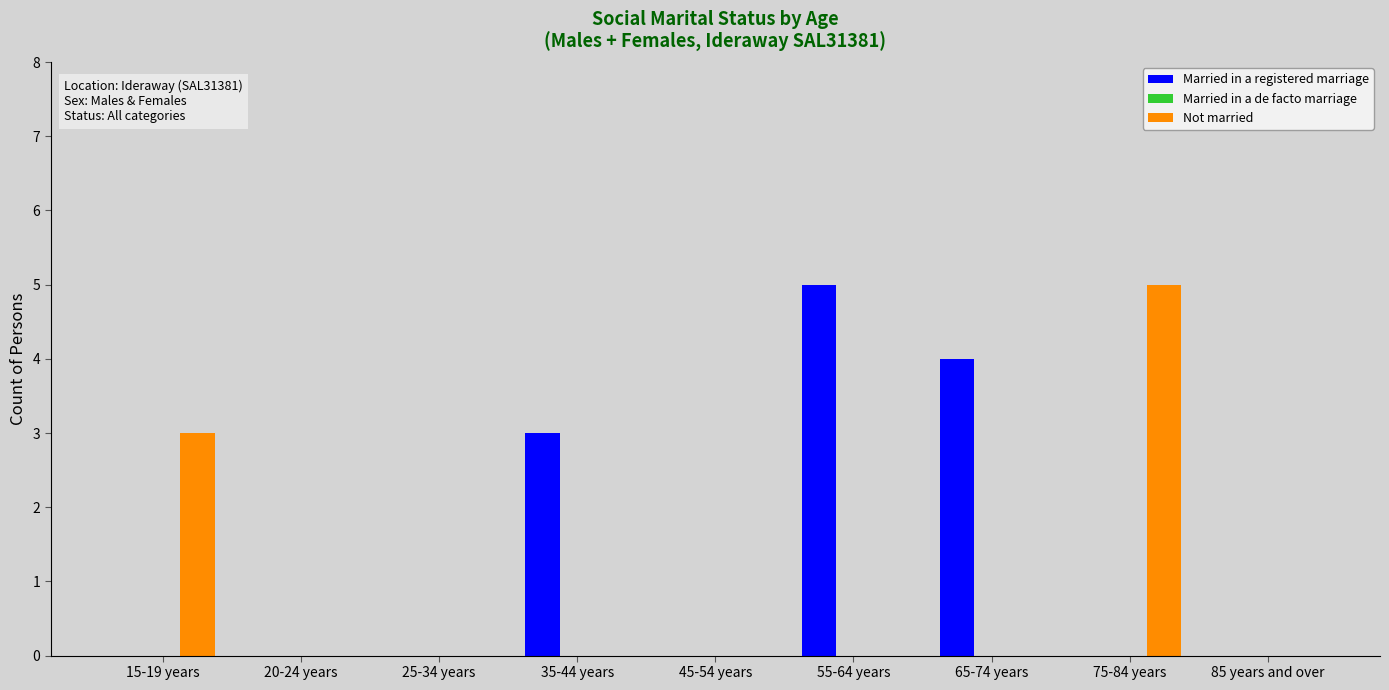

Reading left to right, transcribe all the data shown in this chart.

Married in a registered marriage: 15-19 years=0	20-24 years=0	25-34 years=0	35-44 years=3	45-54 years=0	55-64 years=5	65-74 years=4	75-84 years=0	85 years and over=0
Not married: 15-19 years=3	20-24 years=0	25-34 years=0	35-44 years=0	45-54 years=0	55-64 years=0	65-74 years=0	75-84 years=5	85 years and over=0